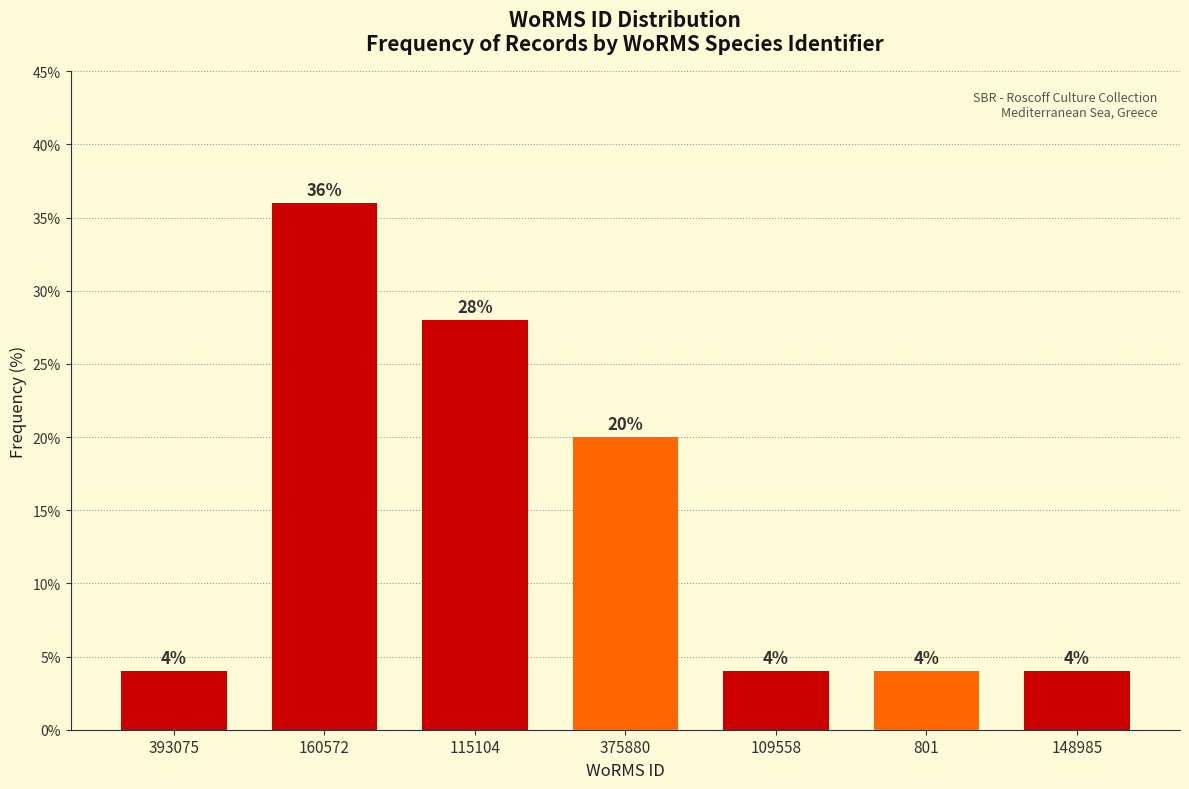

Reading left to right, transcribe all the data shown in this chart.

393075=4.0	160572=36.0	115104=28.0	375880=20.0	109558=4.0	801=4.0	148985=4.0